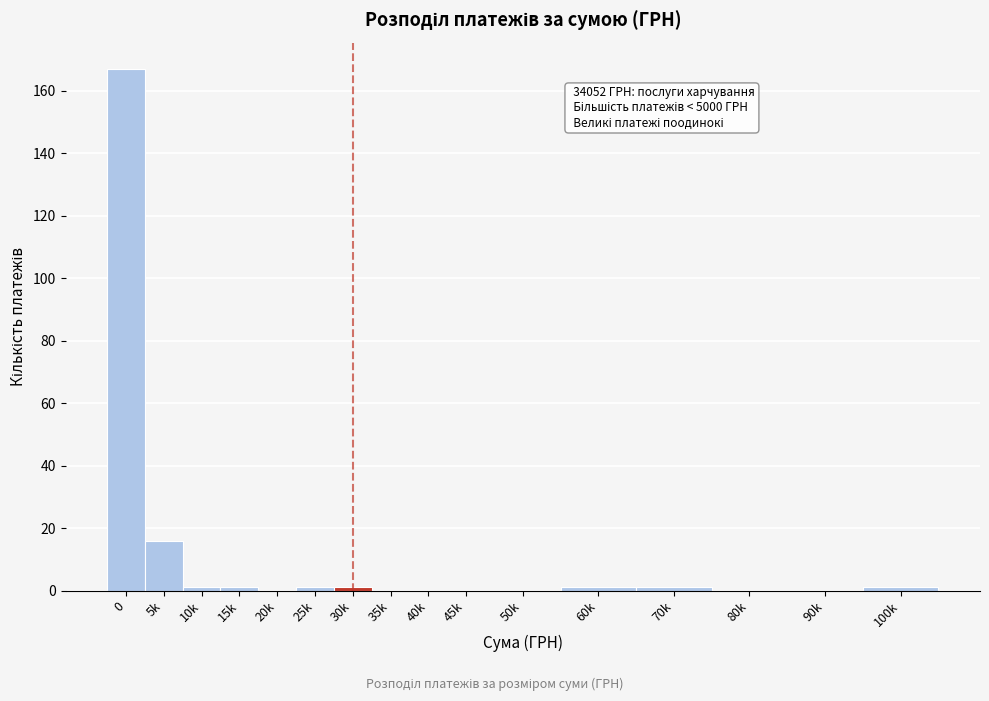

Reading left to right, what are all the values shown in this chart?

0=167	5k=16	10k=1	15k=1	20k=0	25k=1	30k=1	35k=0	40k=0	45k=0	50k=0	60k=1	70k=1	80k=0	90k=0	100k=1